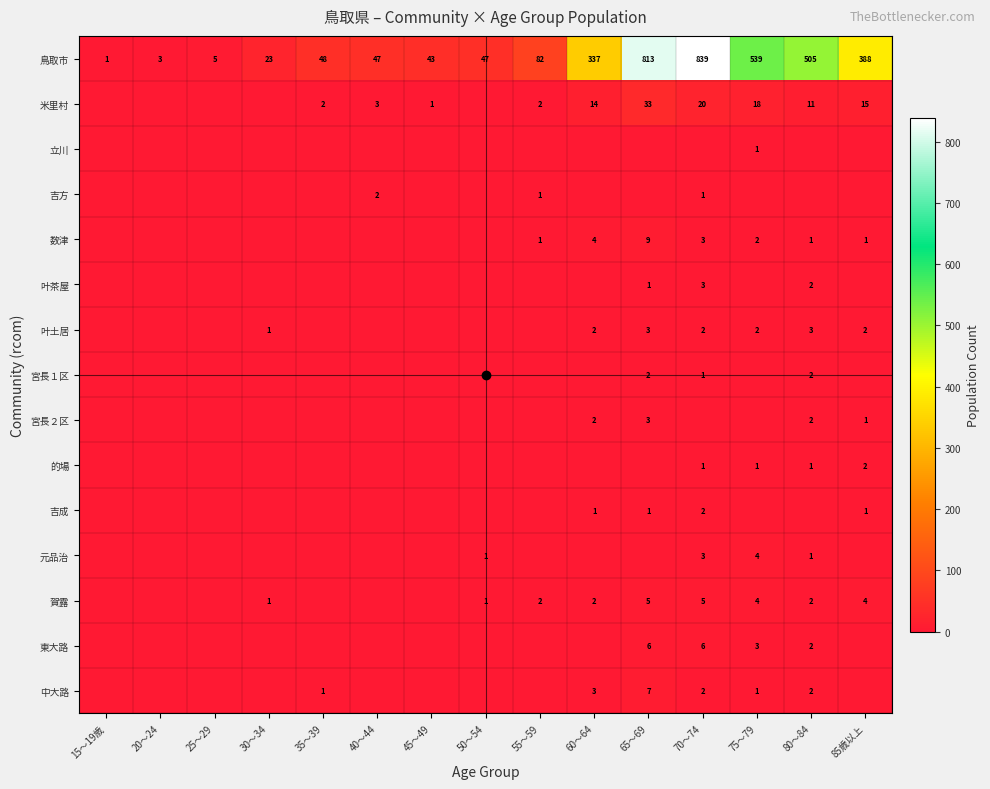

The value of 賀露 at 75～79 is 4. True or false?

True